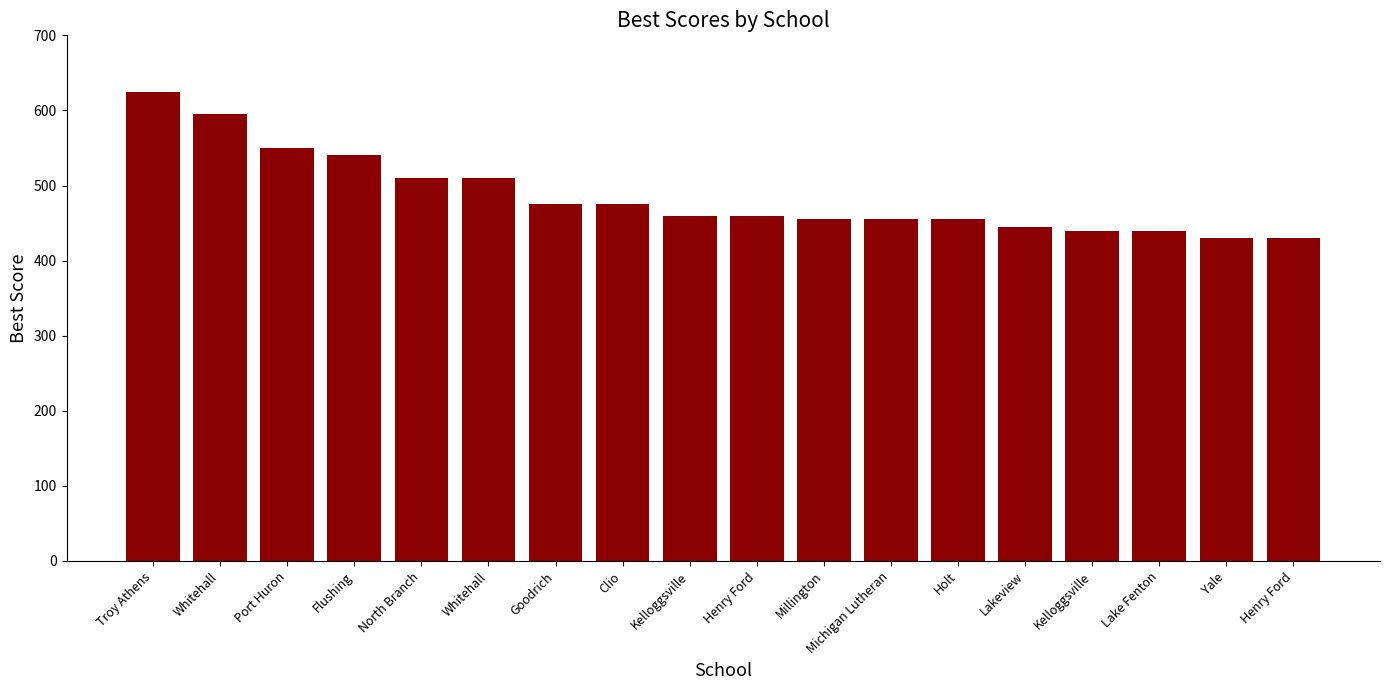

What is the difference between the values at Millington and Whitehall?

55